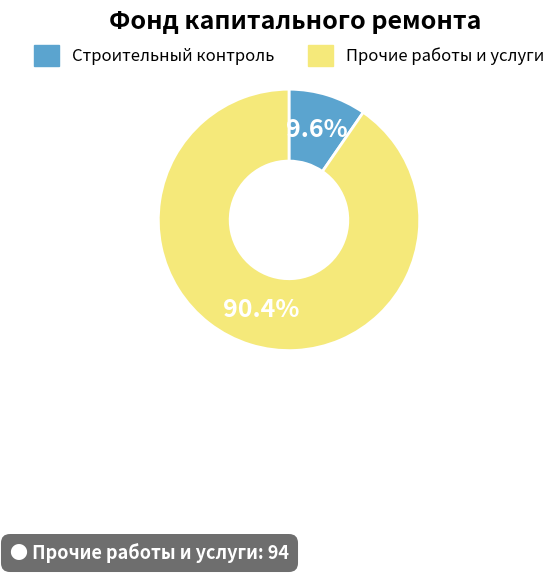

To the nearest percent, what is the average slice percentage?

50%